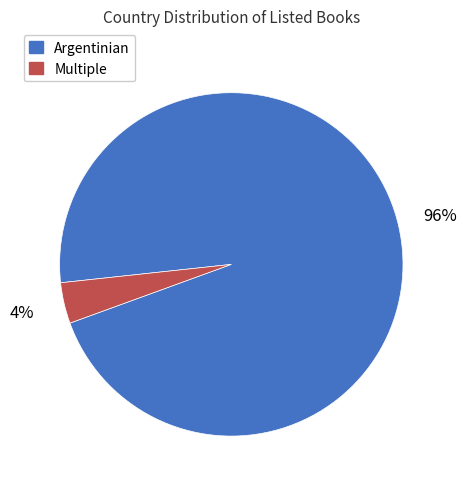

Is it true that Multiple is 12% of the pie?

False